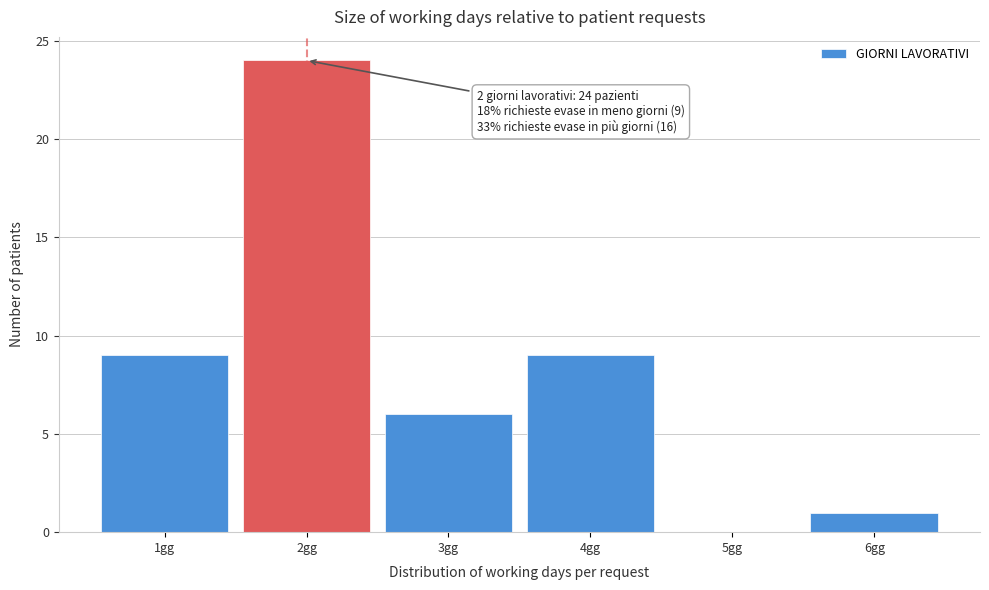

Which range on the x-axis has the tallest bar?

1.5 to 2.5